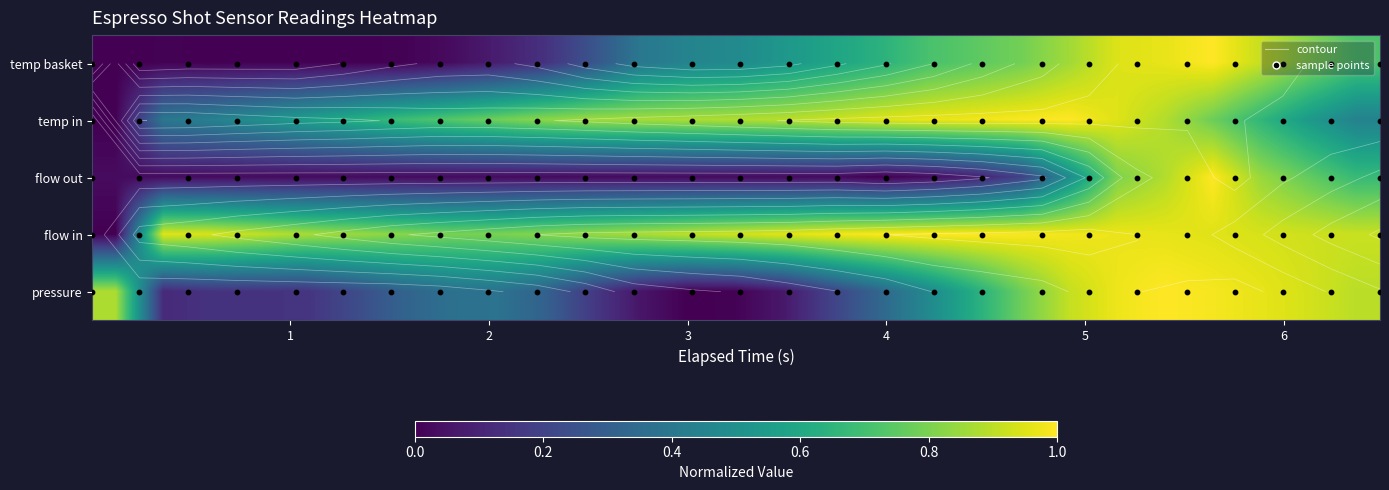

What is the difference between the maximum and minimum values in the flow_out series?

1.0